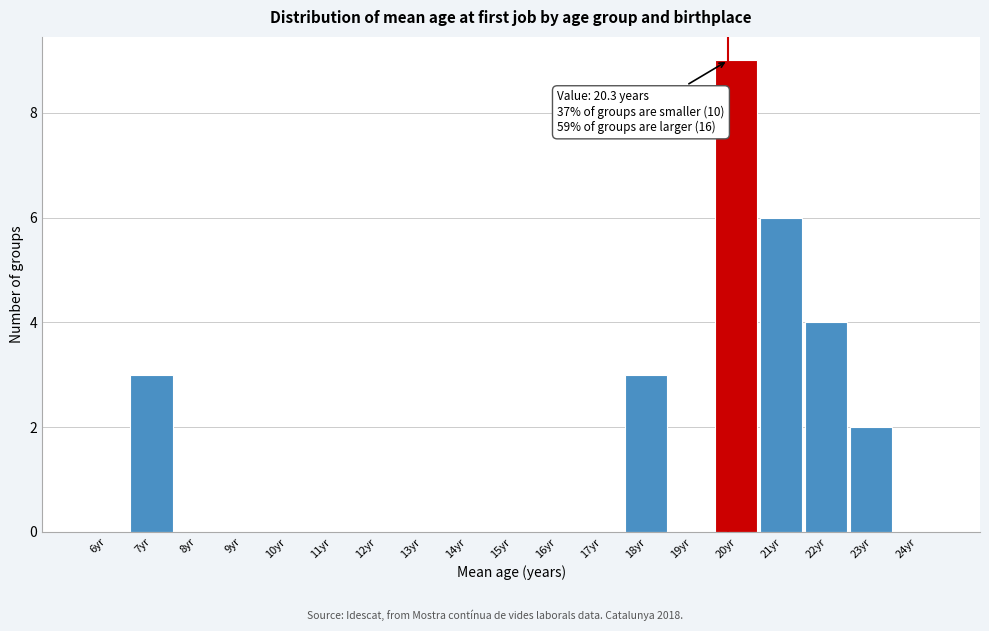

Reading left to right, list all the values displayed in this chart.

6yr=0	7yr=3	8yr=0	9yr=0	10yr=0	11yr=0	12yr=0	13yr=0	14yr=0	15yr=0	16yr=0	17yr=0	18yr=3	19yr=0	20yr=9	21yr=6	22yr=4	23yr=2	24yr=0